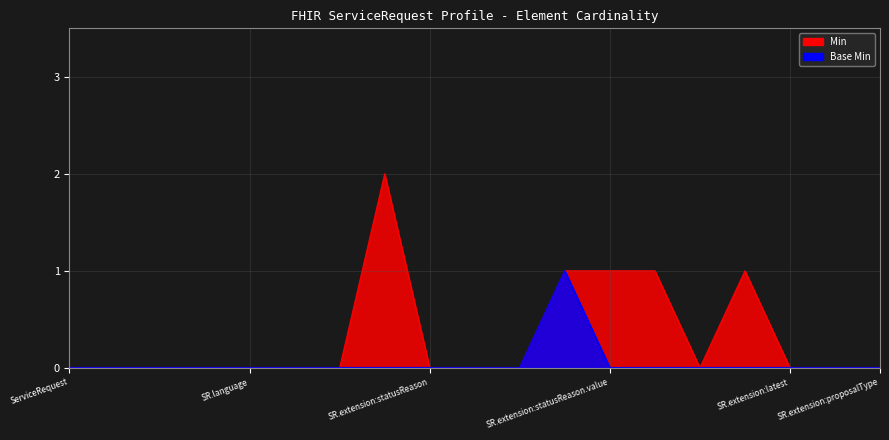

What is the difference between the maximum and minimum values in the Min series?

2